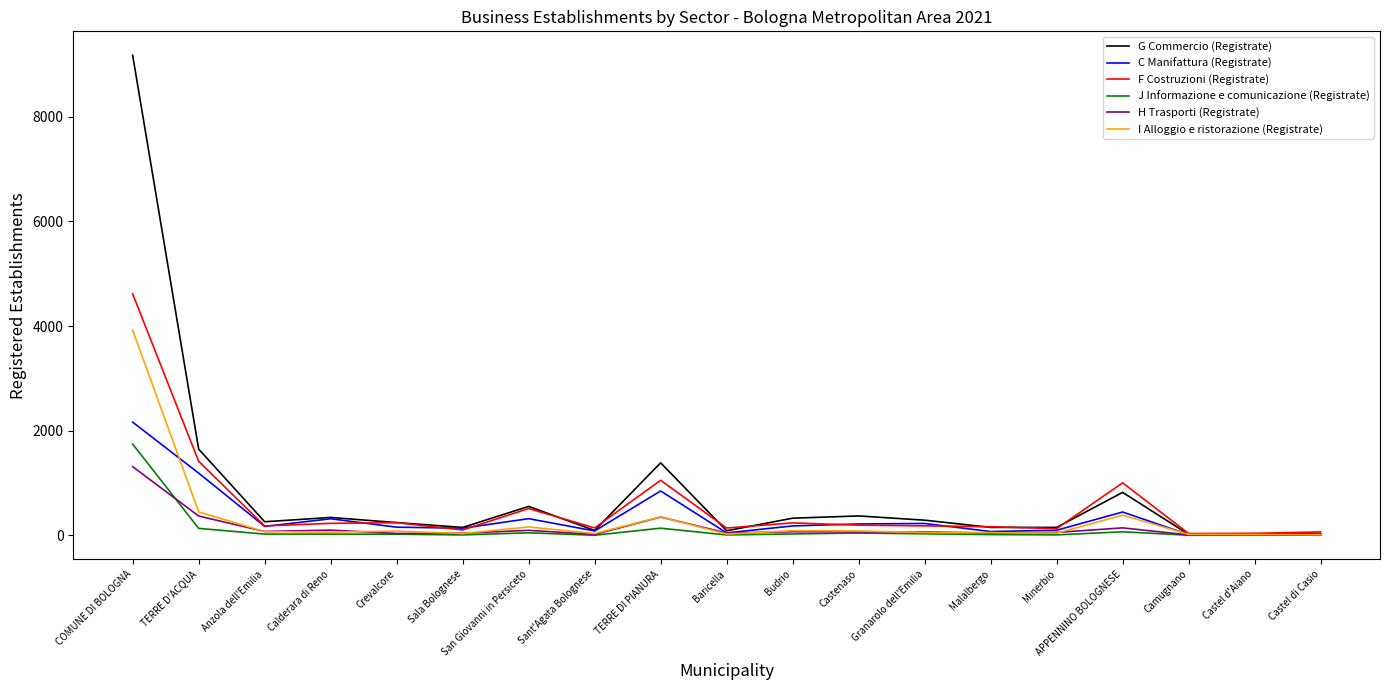

What is the difference between the maximum and minimum values in the J Informazione e comunicazione (Registrate) series?

1742